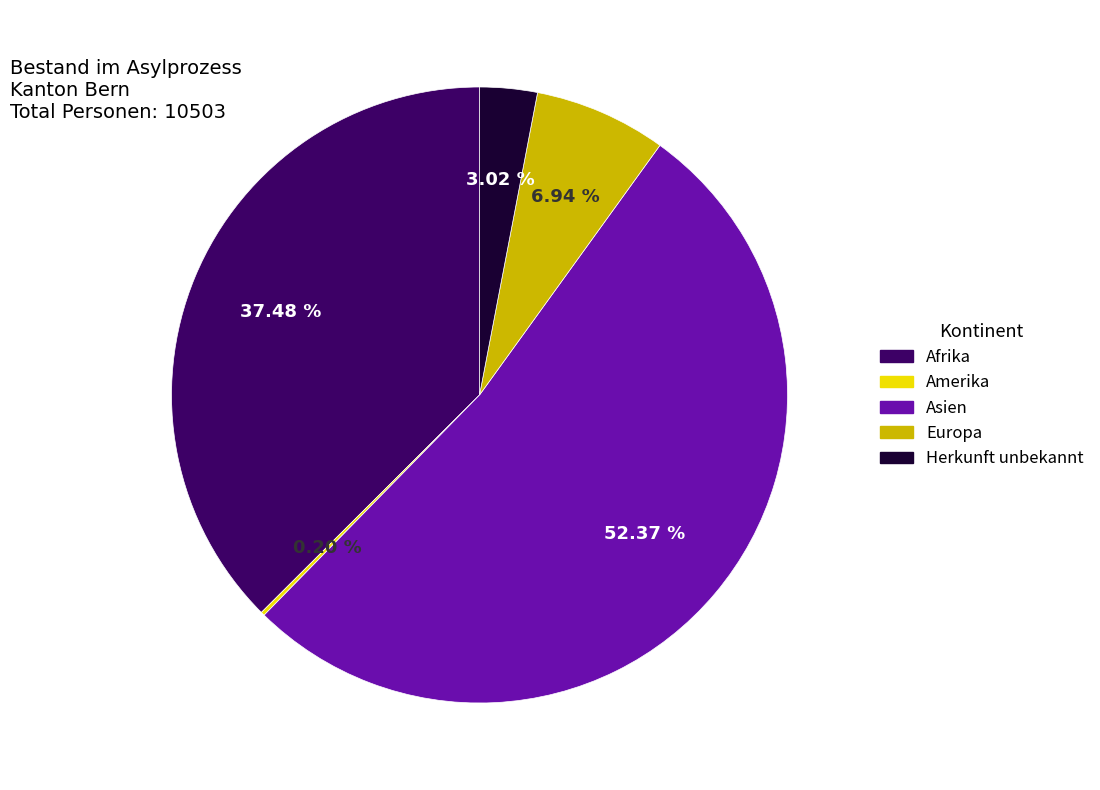

Does Herkunft unbekannt represent more than half of the total?

No